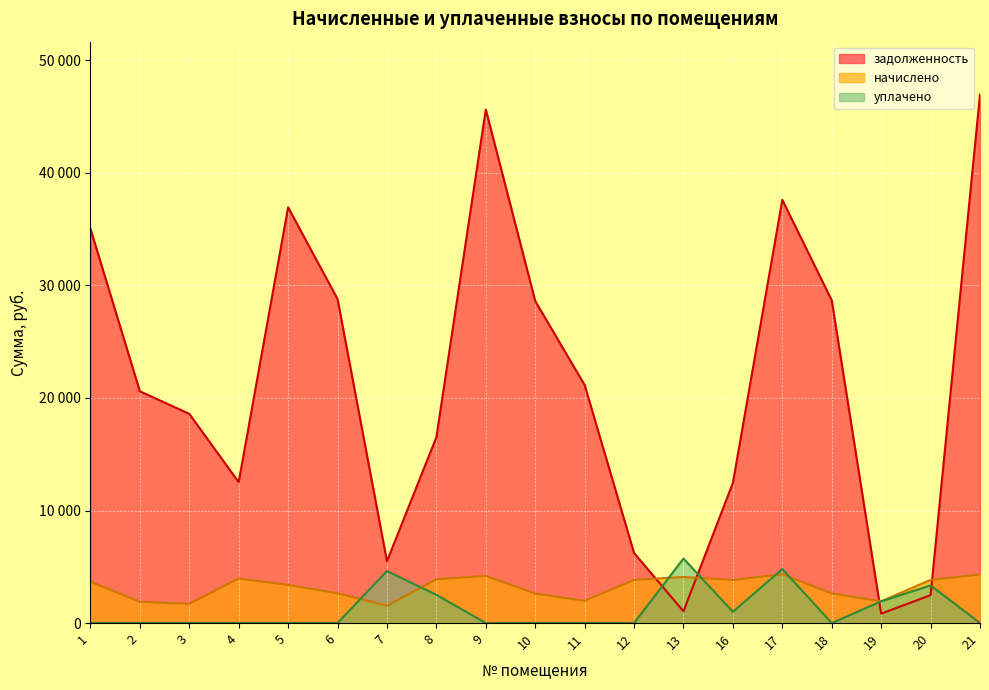

Reading right to left, list all the values displayed in this chart.

задолженность: 21=46964.4	20=2479.5	19=837.1	18=28676.9	17=37603.1	16=12461.5	13=1048.0	12=6224.1	11=21153.7	10=28616.0	9=45627.7	8=16512.4	7=5493.4	6=28798.4	5=36939.6	4=12524.4	3=18591.2	2=20596.4	1=35038.4
начислено: 21=4313.3	20=3839.0	19=1936.3	18=2633.8	17=4341.2	16=3827.9	13=4095.7	12=3839.0	11=1975.3	10=2628.2	9=4190.6	8=3894.8	7=1542.5	6=2644.9	5=3392.6	4=3961.8	3=1707.5	2=1891.6	1=3677.2
уплачено: 21=0.0	20=3347.0	19=1930.0	18=0.0	17=4797.0	16=1000.0	13=5734.0	12=0.0	11=0.0	10=0.0	9=0.0	8=2512.0	7=4620.0	6=0.0	5=0.0	4=0.0	3=0.0	2=0.0	1=0.0